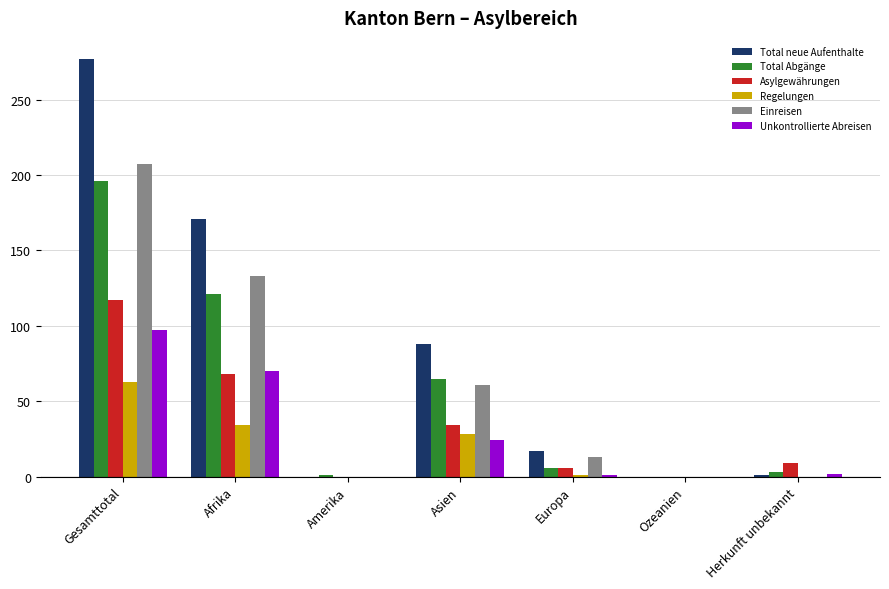

What value does the Einreisen series have at Gesamttotal, to the nearest 5?

205